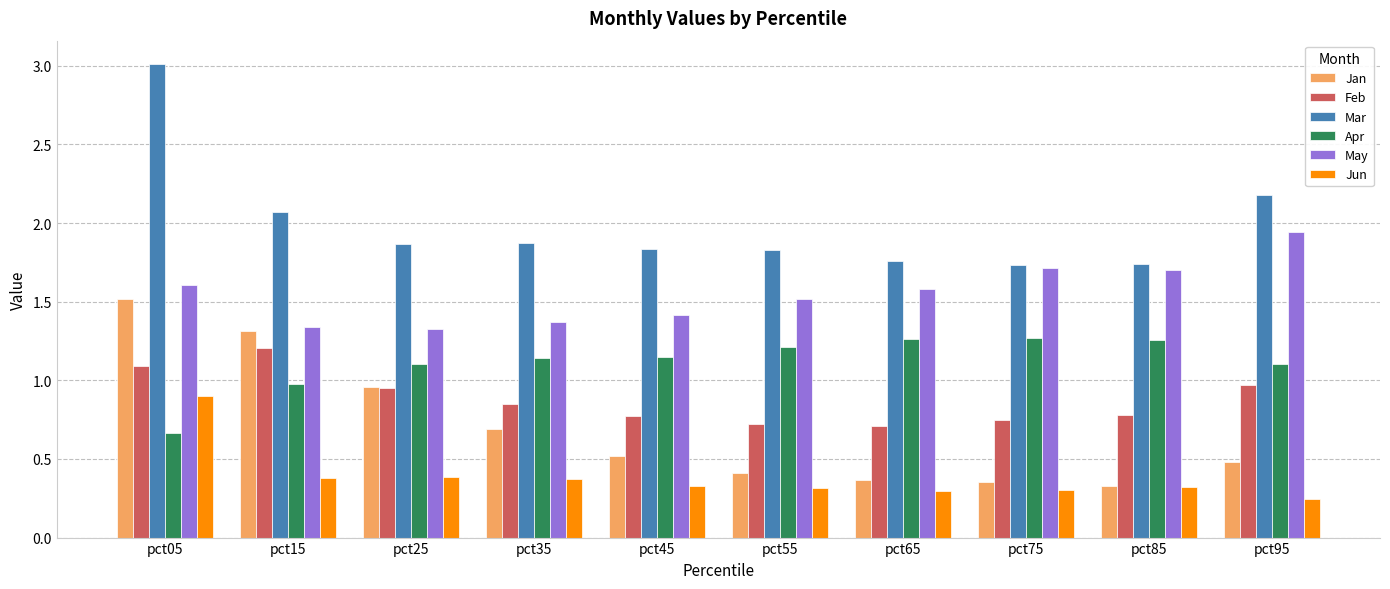

Is the value of Apr at pct15 greater than the value of Jan at pct45?

Yes